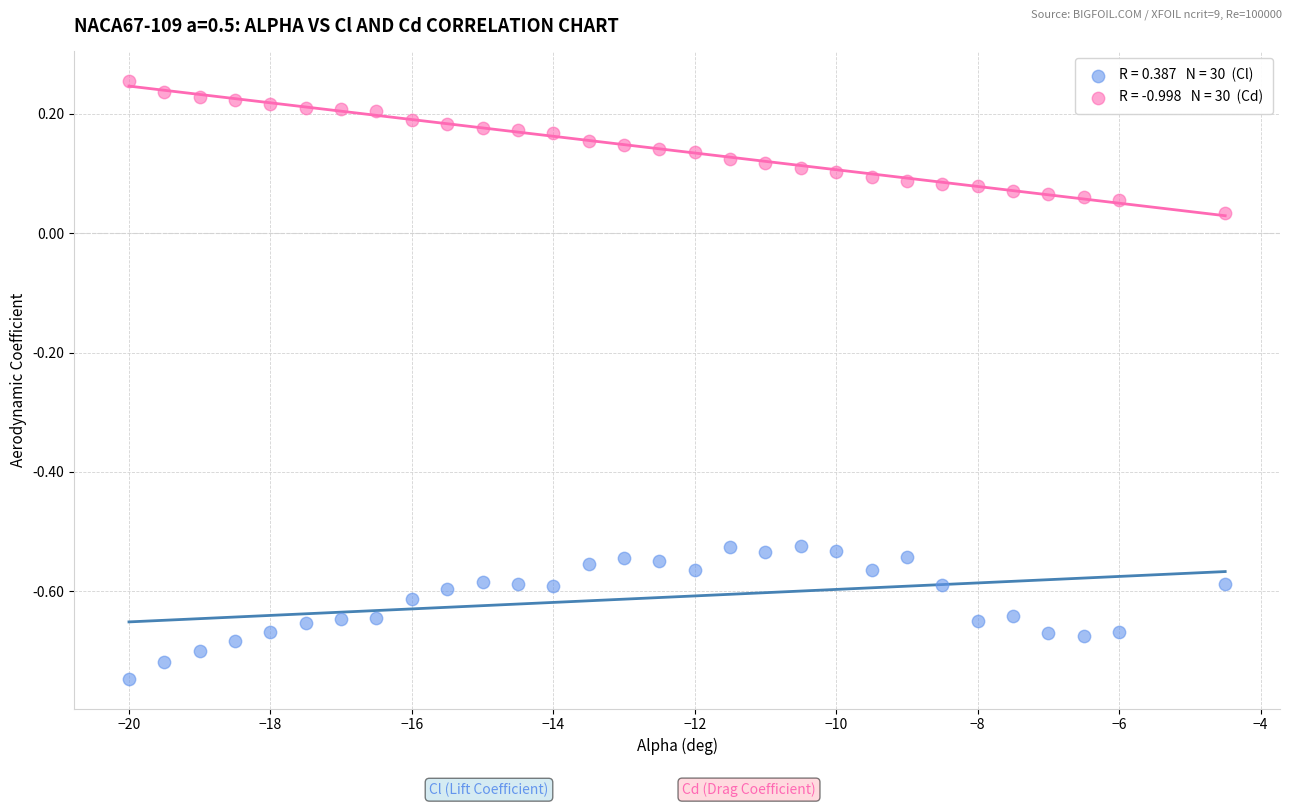

Across all data points, what is the range of X values (max minus min)?

15.5